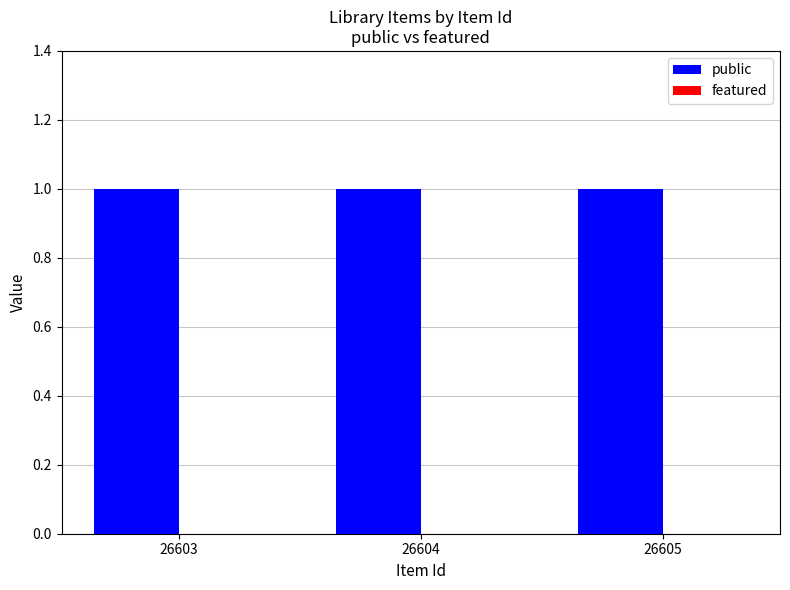

Which series has the largest total across all categories?

public